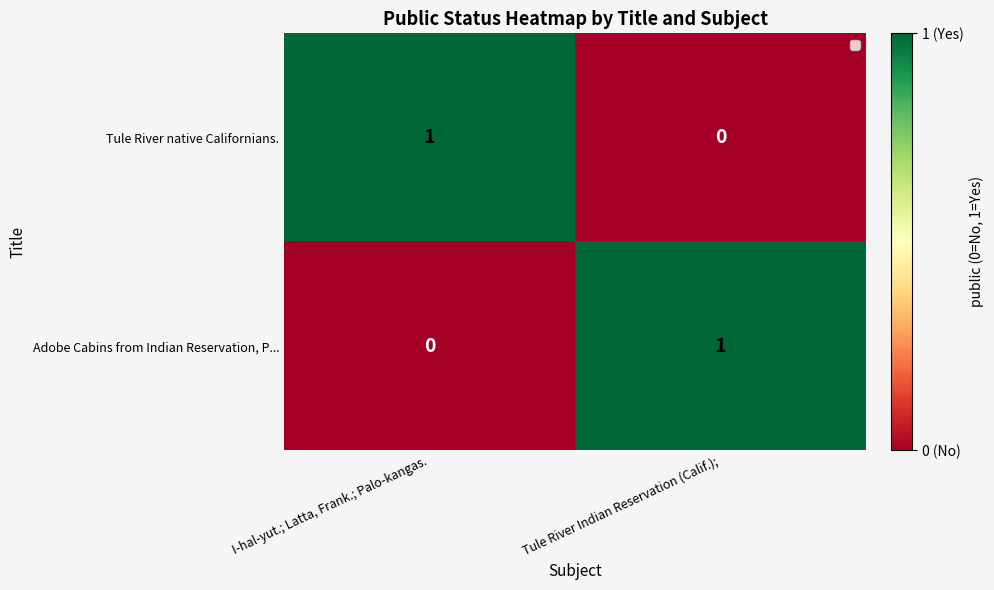

Where is Tule River native Californians. nearest to the value 0?

Tule River Indian Reservation (Calif.);